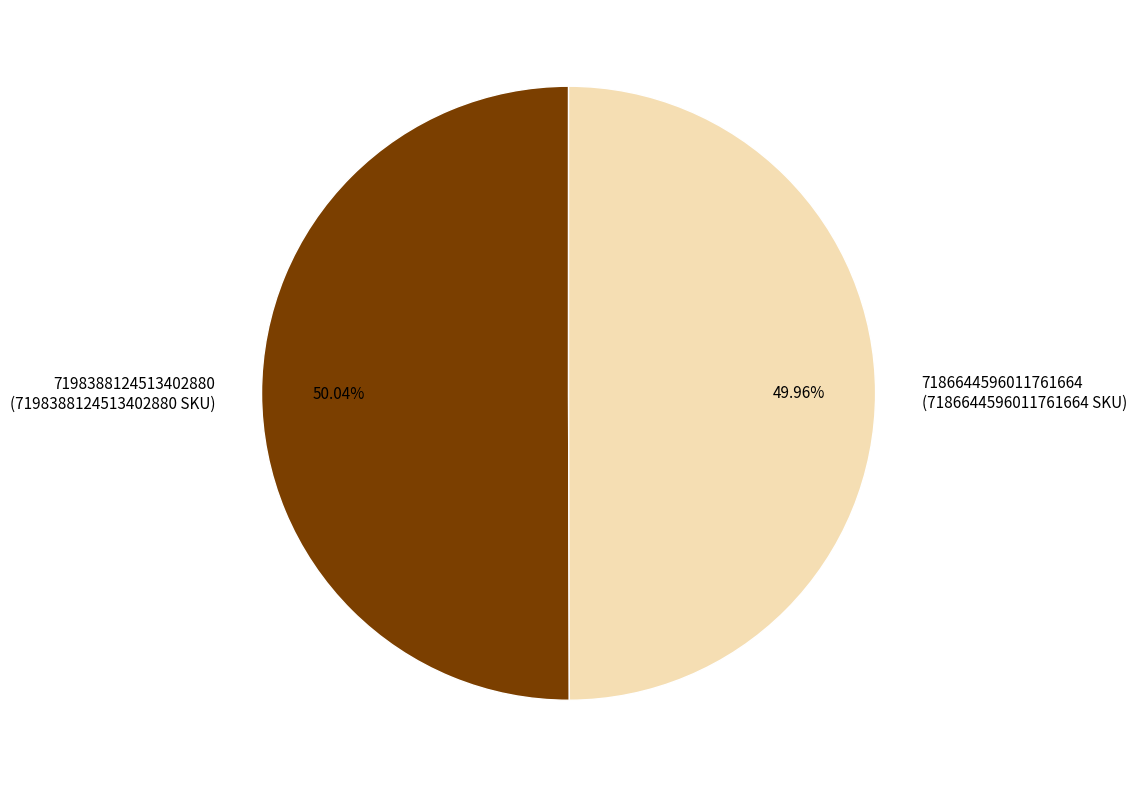

Is there a majority slice in this chart?

Yes